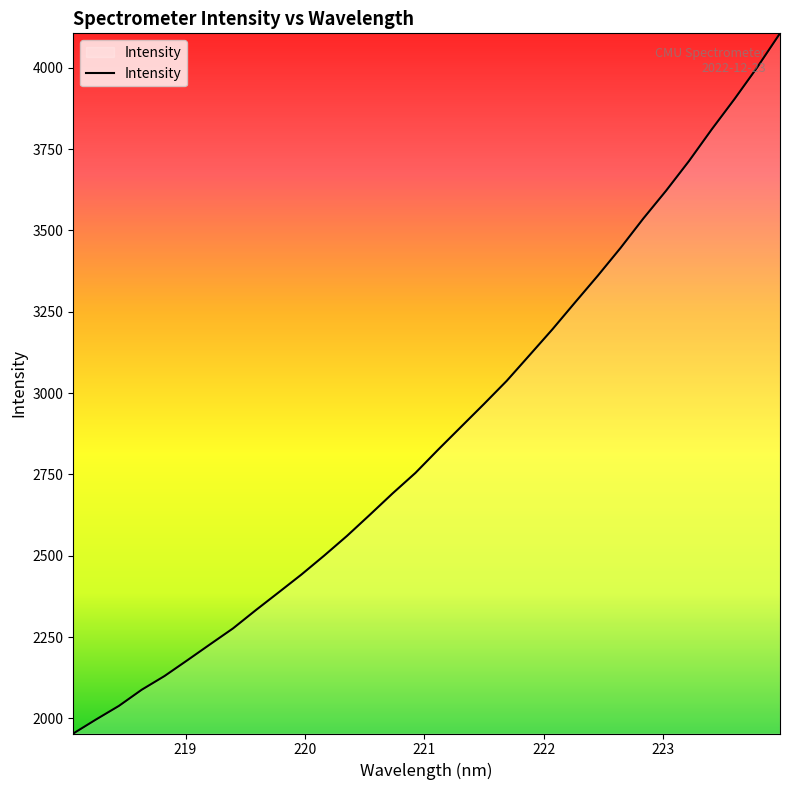

What is the smallest value displayed?

1953.7